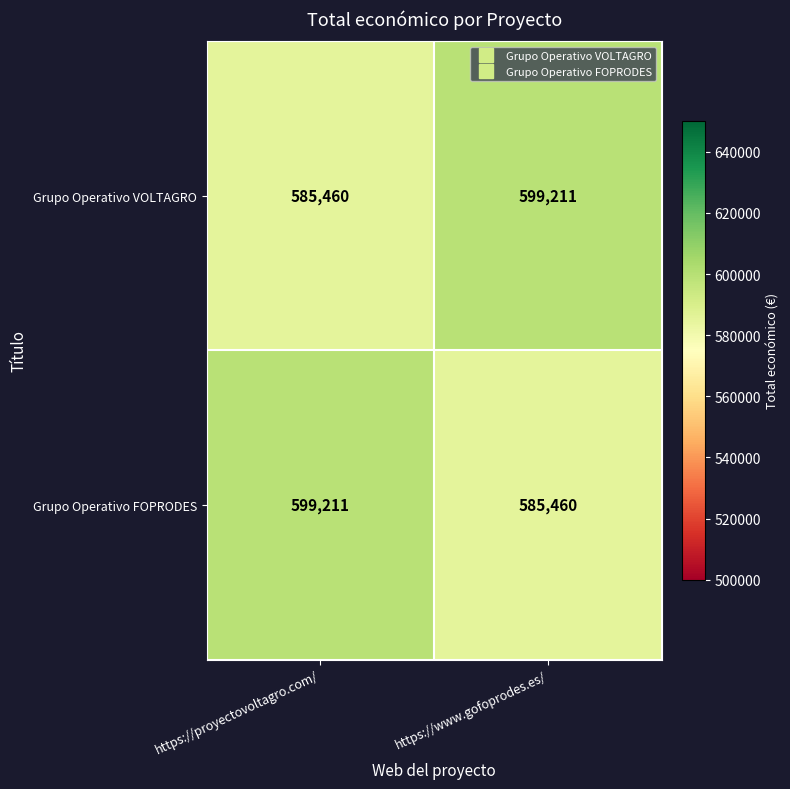

Reading left to right, transcribe all the data shown in this chart.

Grupo Operativo VOLTAGRO: https://proyectovoltagro.com/=585460	https://www.gofoprodes.es/=599211
Grupo Operativo FOPRODES: https://proyectovoltagro.com/=599211	https://www.gofoprodes.es/=585460